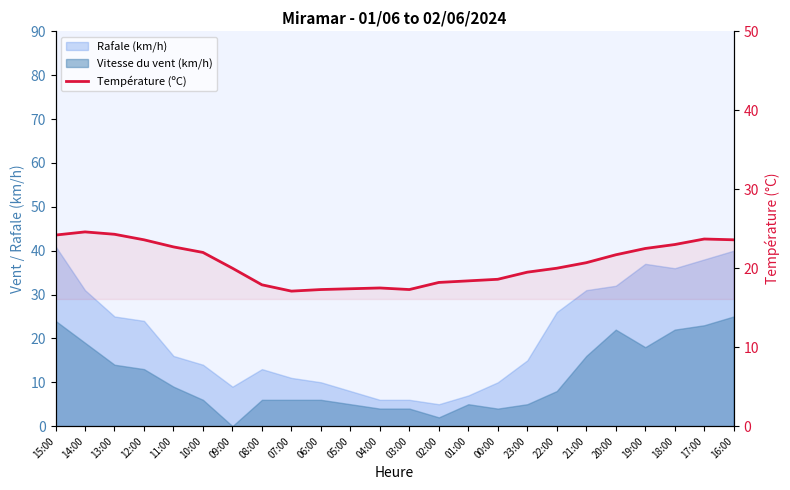

Which category has the highest value across all series?

14:00